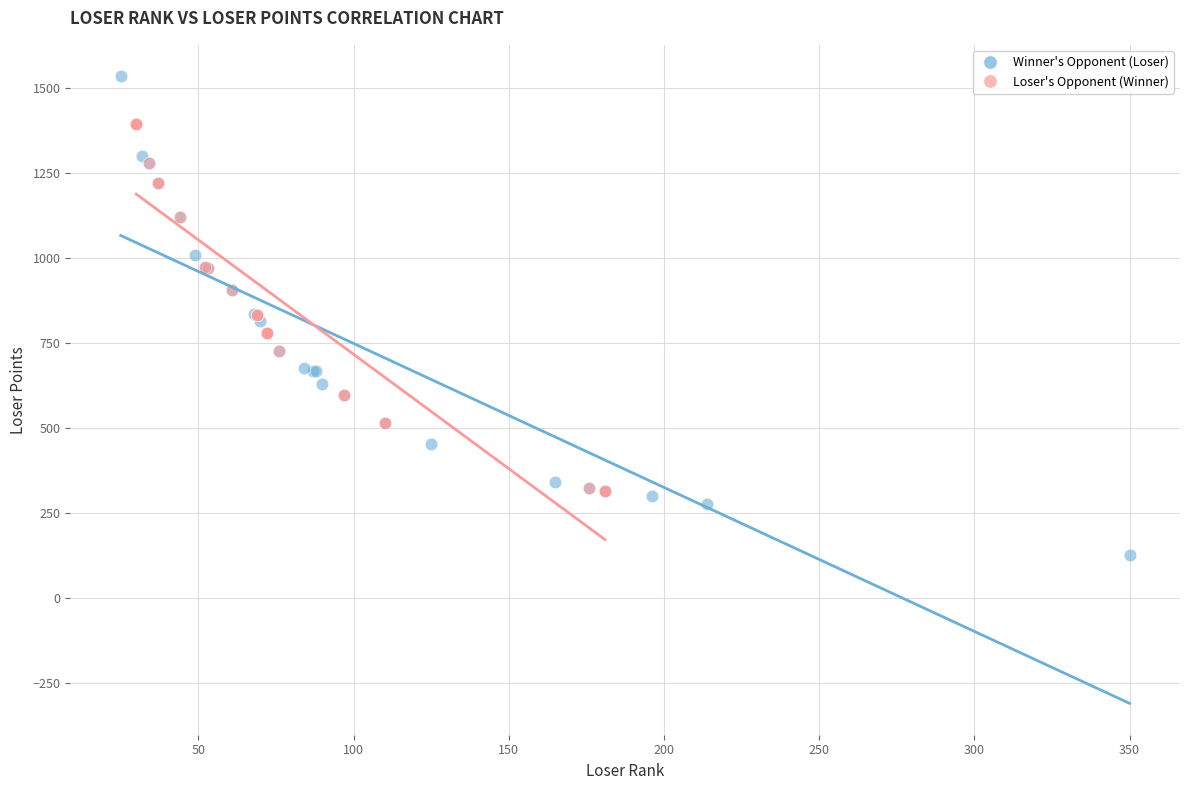

Which series has the largest Y range (max minus min)?

Winner's Opponent (Loser)